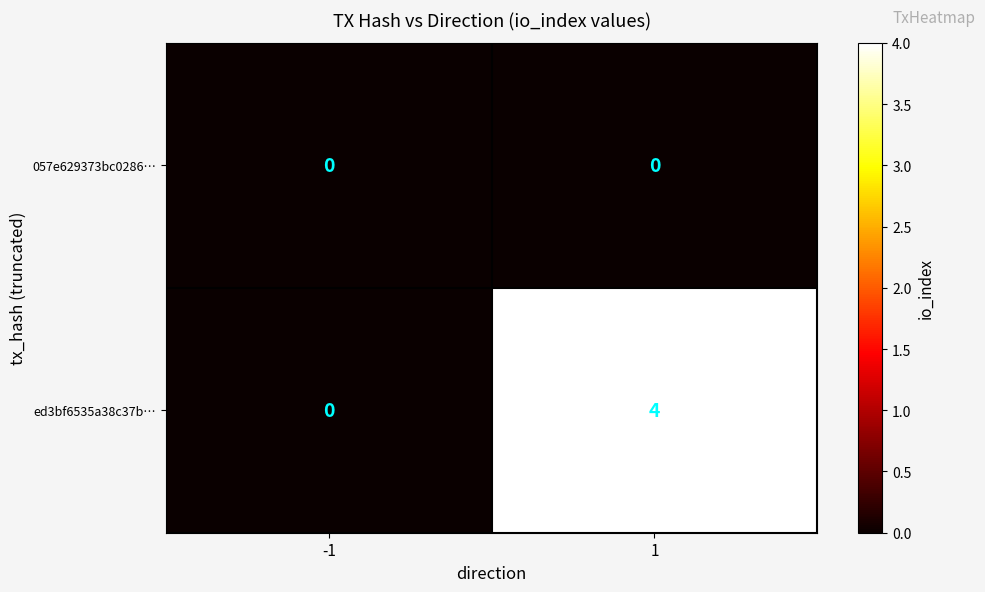

What is the greatest value displayed?

4